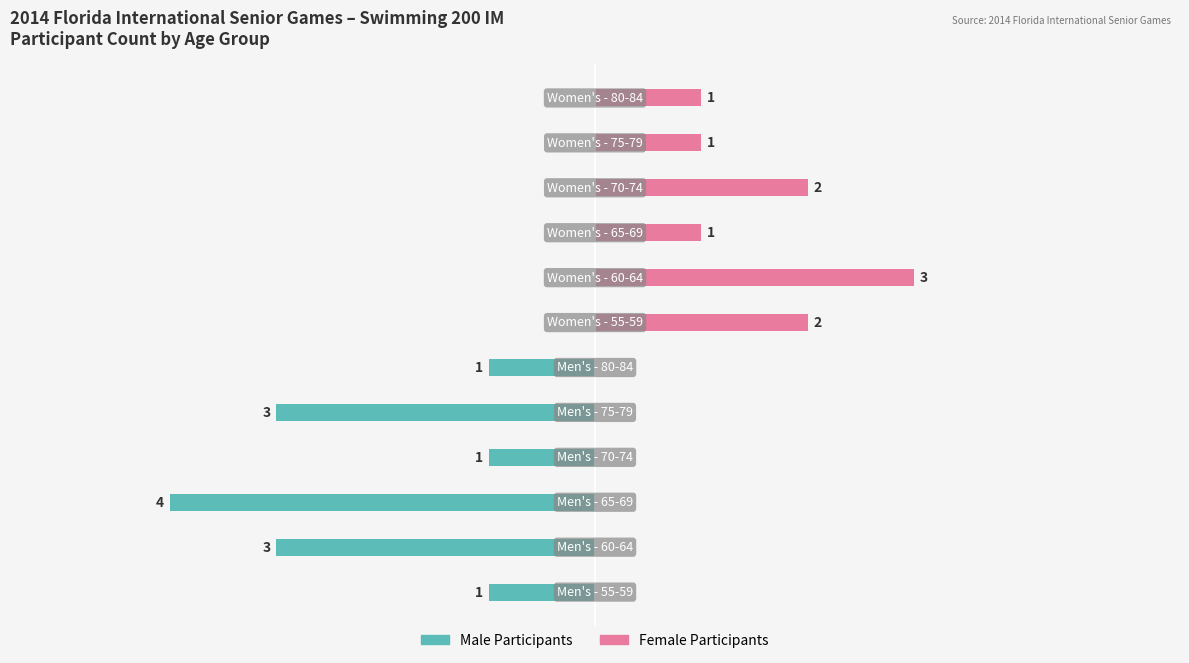

Which series changed the most between 3 and 4?

Male Participants